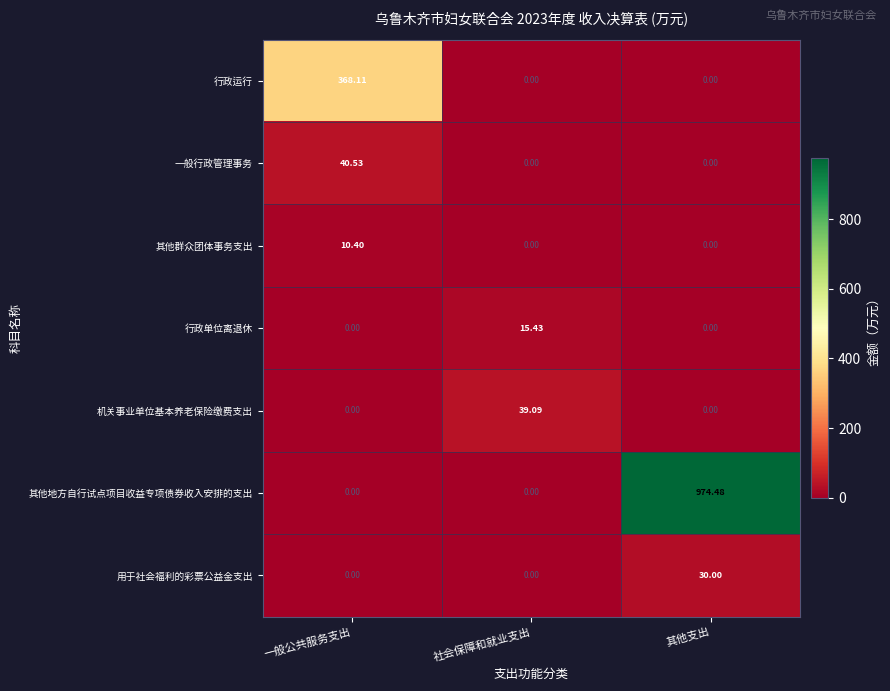

Which series changed the most between 一般公共服务支出 and 其他支出?

其他地方自行试点项目收益专项债券收入安排的支出